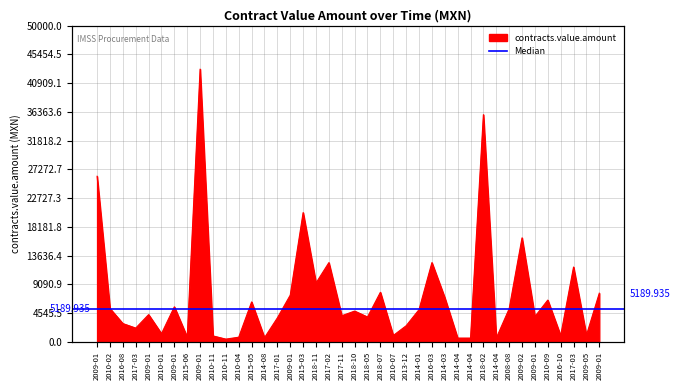

At which category does the data reach its first local peak?

2009-01